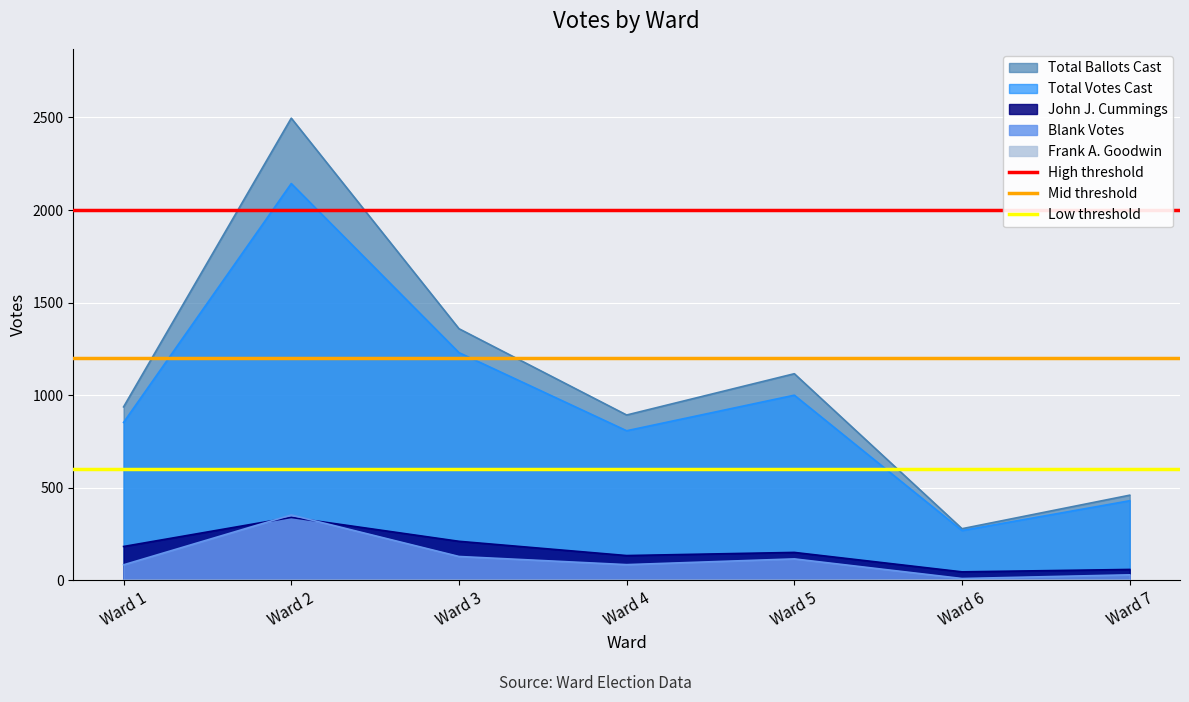

Is the value of Blank Votes at Ward 2 greater than the value of John J. Cummings at Ward 1?

Yes